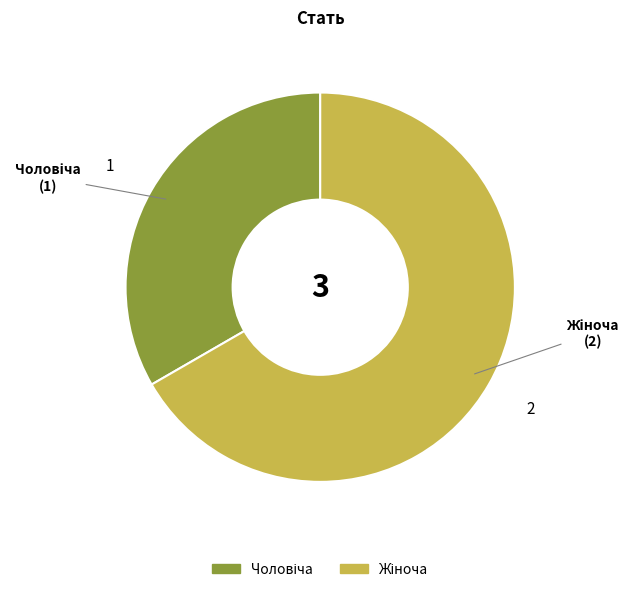

Is there any slice that represents more than half of the pie?

Yes